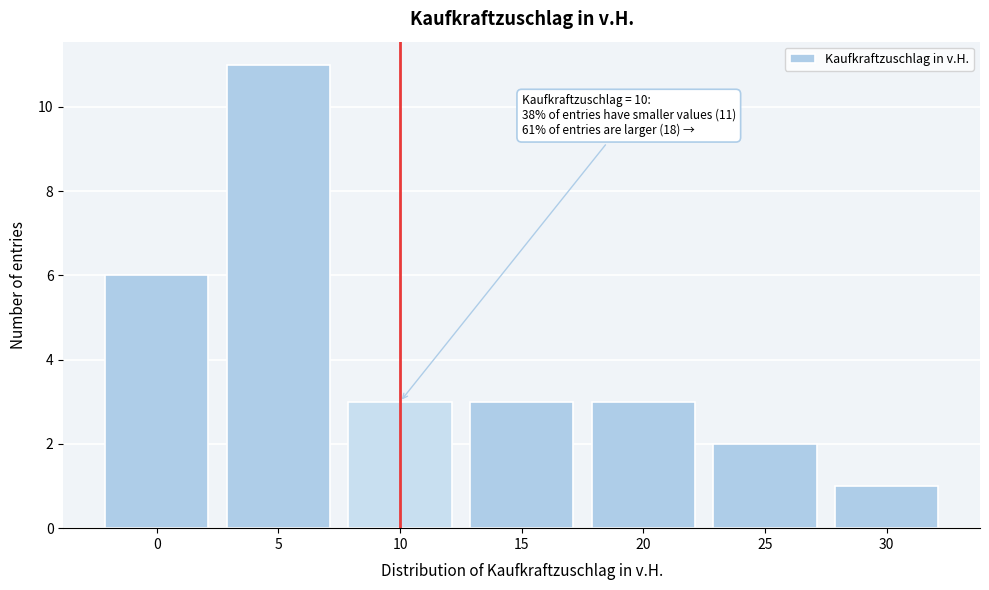

Over which range of the x-axis is the bar tallest?

2.5 to 7.5